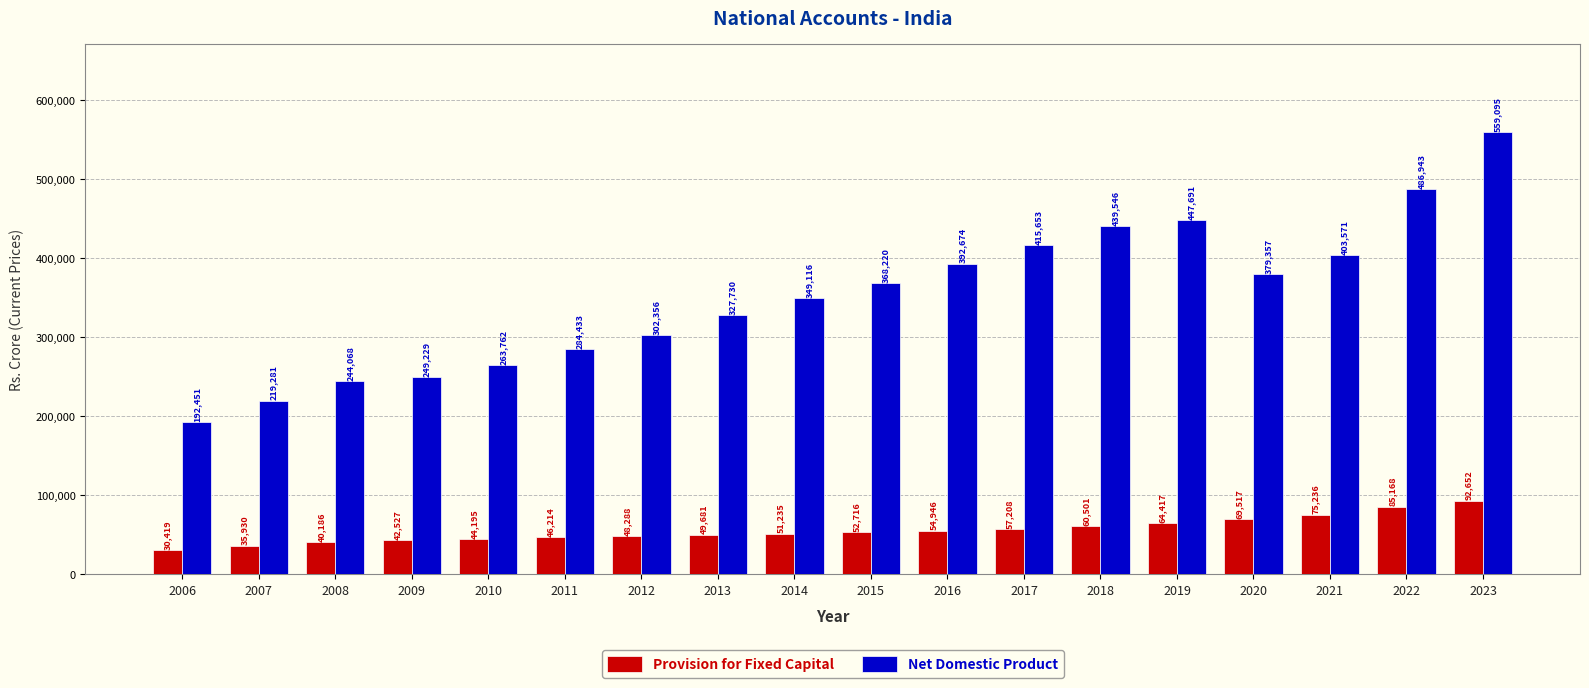

At how many categories does at least one series exceed 258879?

14